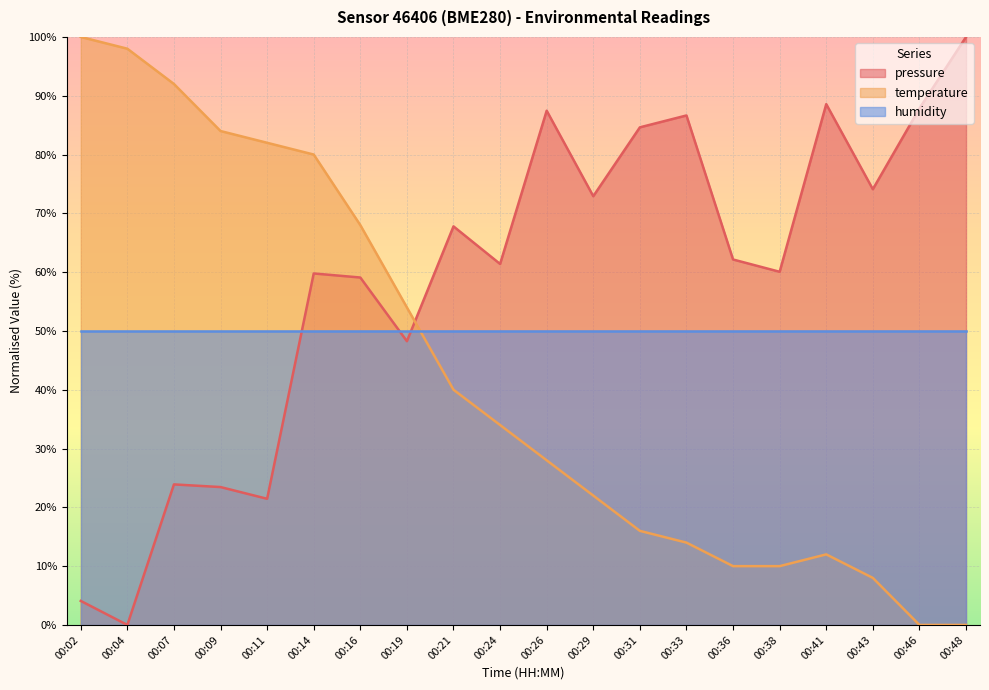

What is the total value across all series at 00:02?

154.1